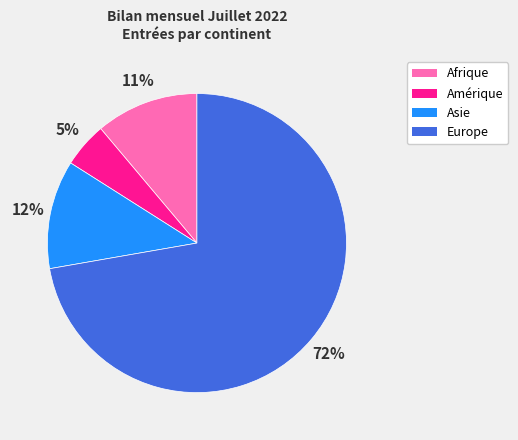

Rank the categories by value from lowest to highest.

Amérique, Afrique, Asie, Europe